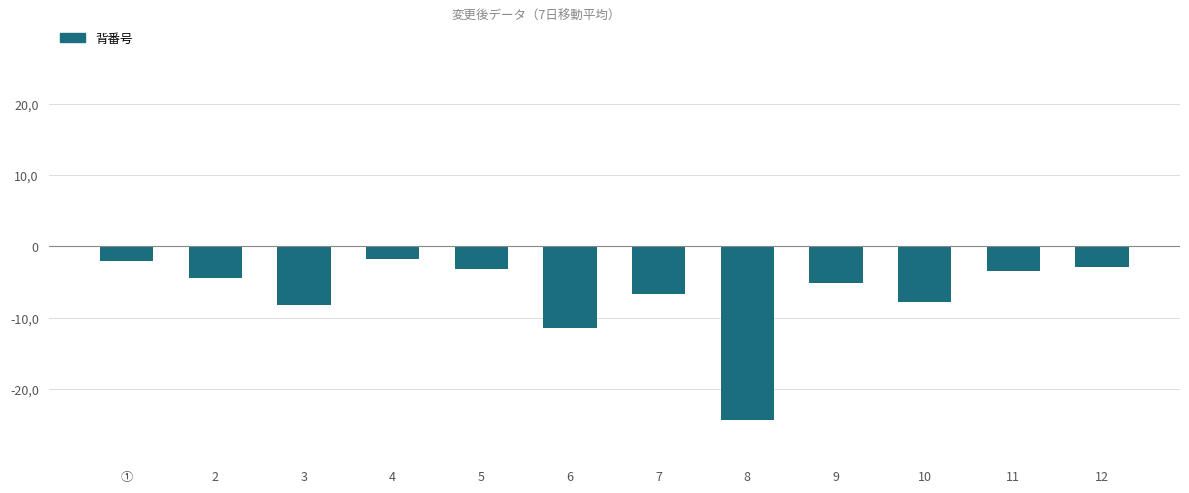

Does the chart contain any negative values?

Yes